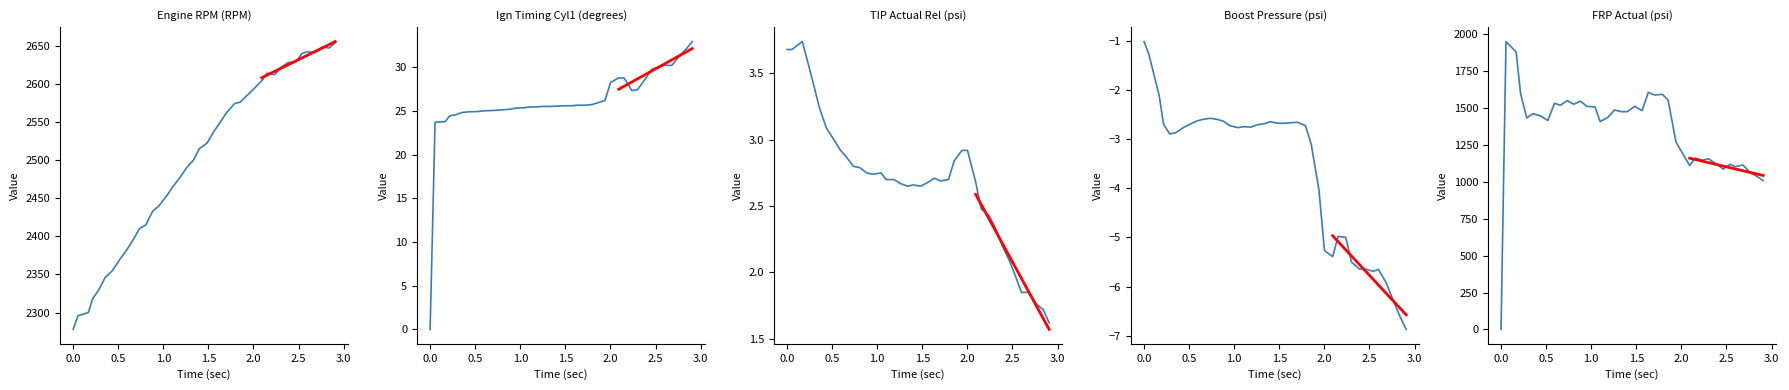

Where is the first local minimum for Ign Timing Cyl1 (degrees)?

1.335